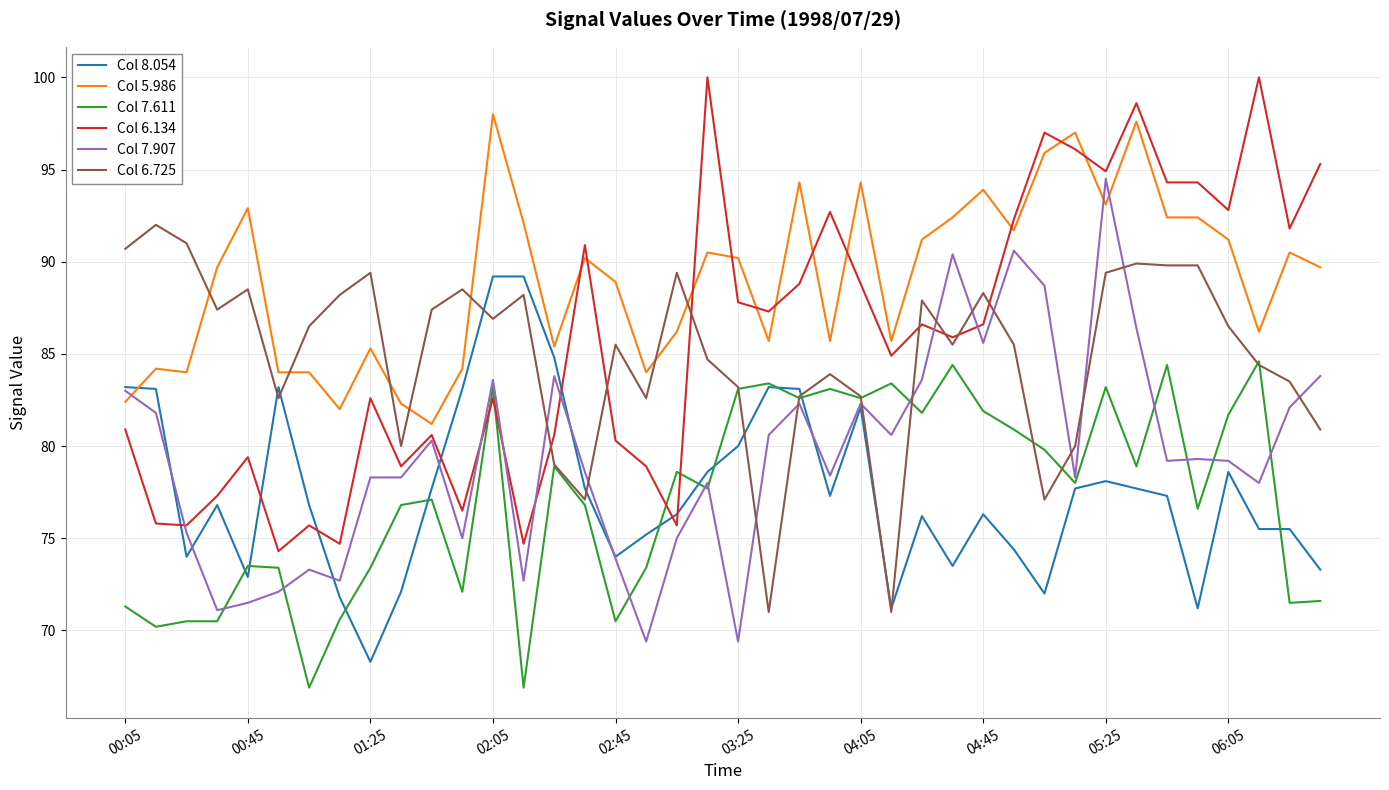

What is the difference between the second highest and minimum values in the Col 7.907 series?

21.2